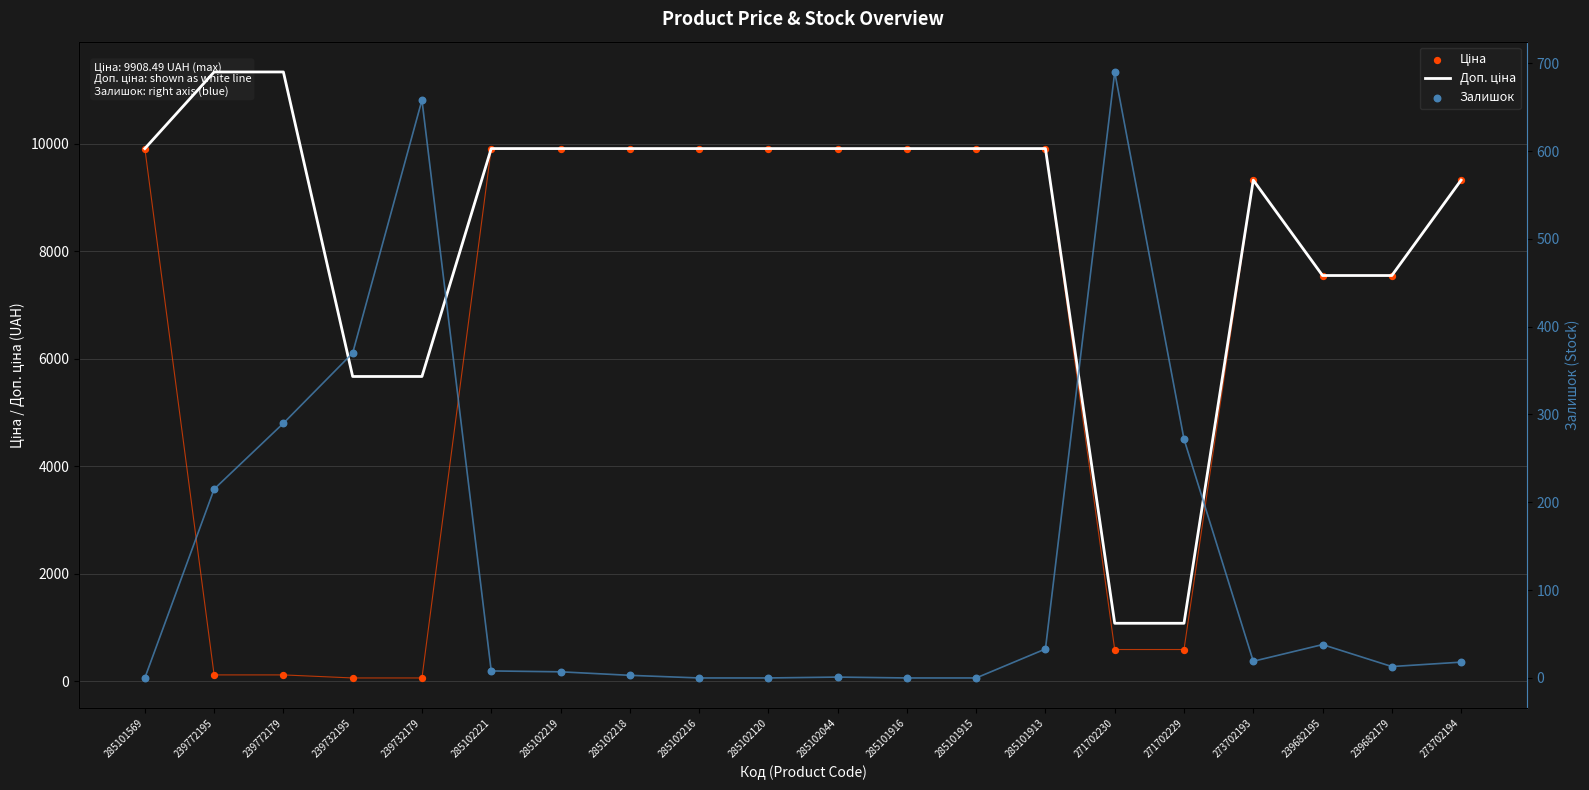

Which series contains the highest Y value?

Доп. ціна